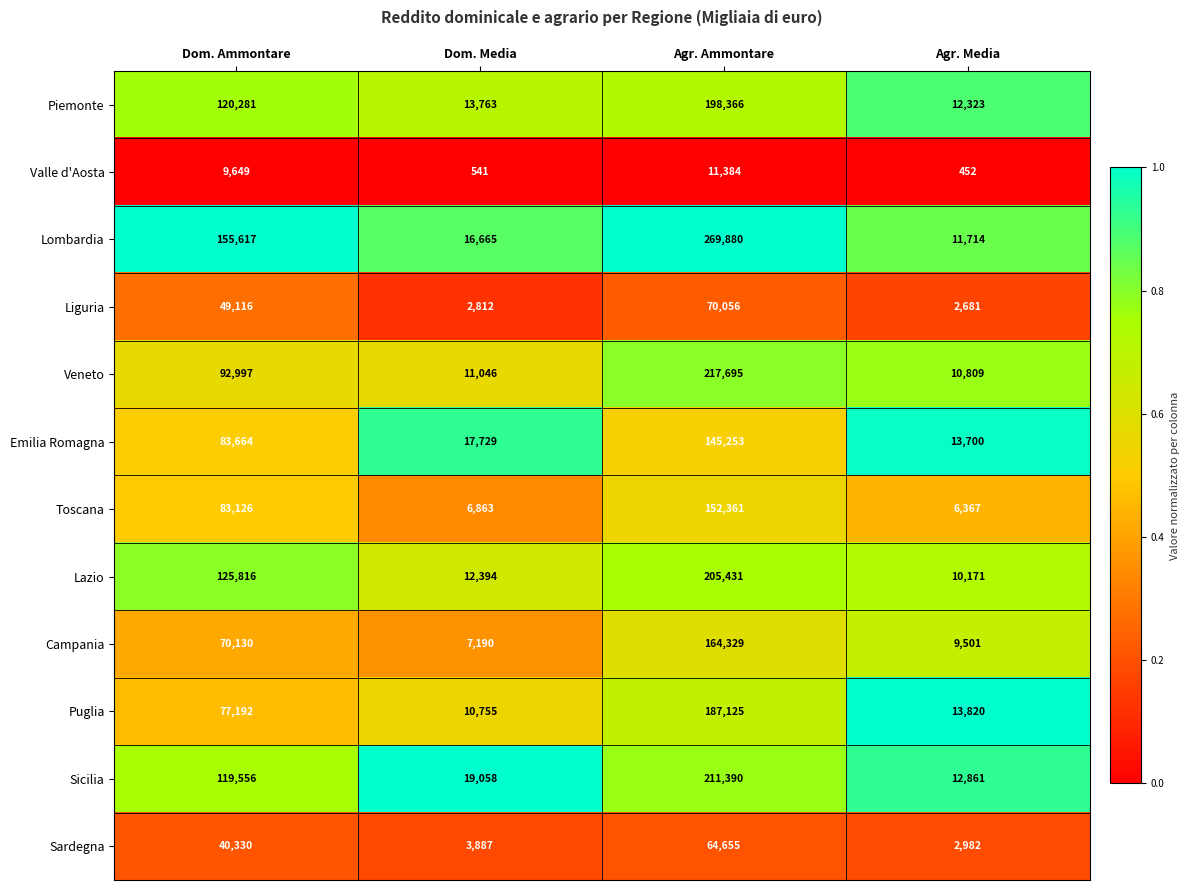

What is the sum of all Valle d'Aosta values?

22026